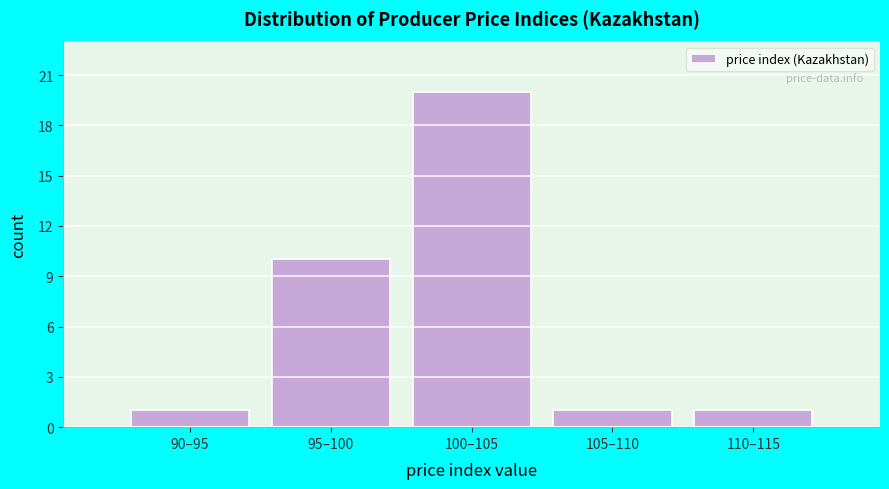

Reading left to right, transcribe all the data shown in this chart.

1	10	20	1	1